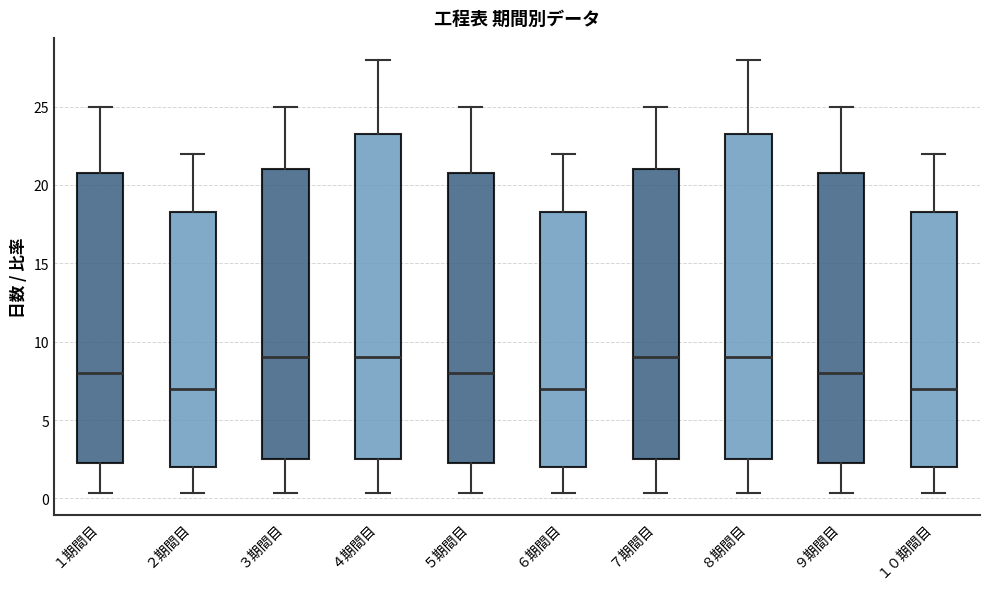

Reading left to right, read every box against the y-axis: the position of its median line, the range the box covers, and the ends of its whiskers. The values are not printed on the chart, so give them approximately, as read against the axis.

１期間目: median 8.0, box 2.0 to 21.0, whiskers 0.5 to 25.0
２期間目: median 7.0, box 2.0 to 18.5, whiskers 0.5 to 22.0
３期間目: median 9.0, box 2.5 to 21.0, whiskers 0.5 to 25.0
４期間目: median 9.0, box 2.5 to 23.5, whiskers 0.5 to 28.0
５期間目: median 8.0, box 2.0 to 21.0, whiskers 0.5 to 25.0
６期間目: median 7.0, box 2.0 to 18.5, whiskers 0.5 to 22.0
７期間目: median 9.0, box 2.5 to 21.0, whiskers 0.5 to 25.0
８期間目: median 9.0, box 2.5 to 23.5, whiskers 0.5 to 28.0
９期間目: median 8.0, box 2.0 to 21.0, whiskers 0.5 to 25.0
１０期間目: median 7.0, box 2.0 to 18.5, whiskers 0.5 to 22.0